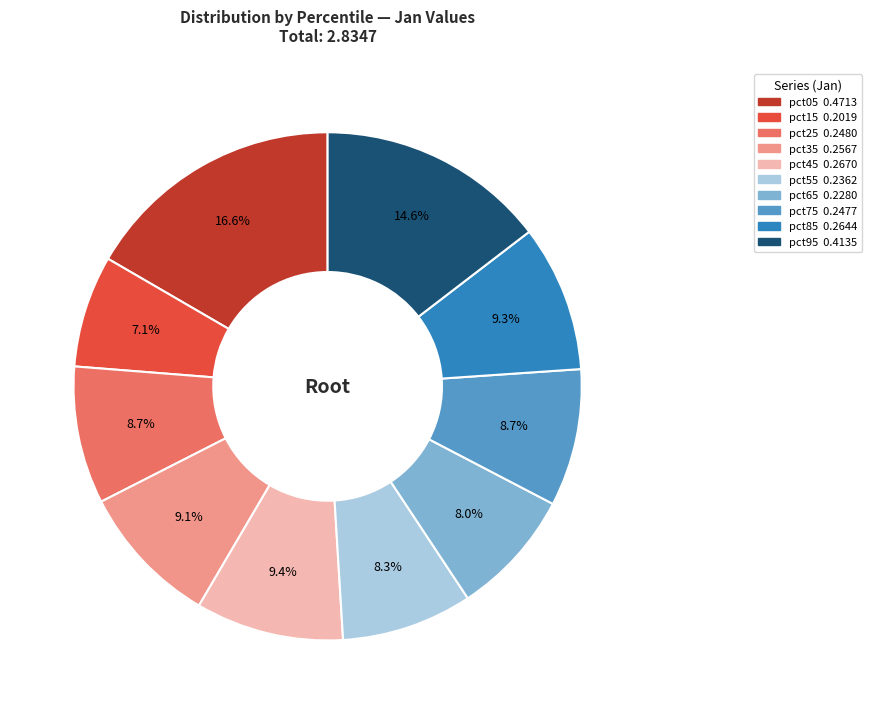

What portion of the pie excludes pct15?

92.9%